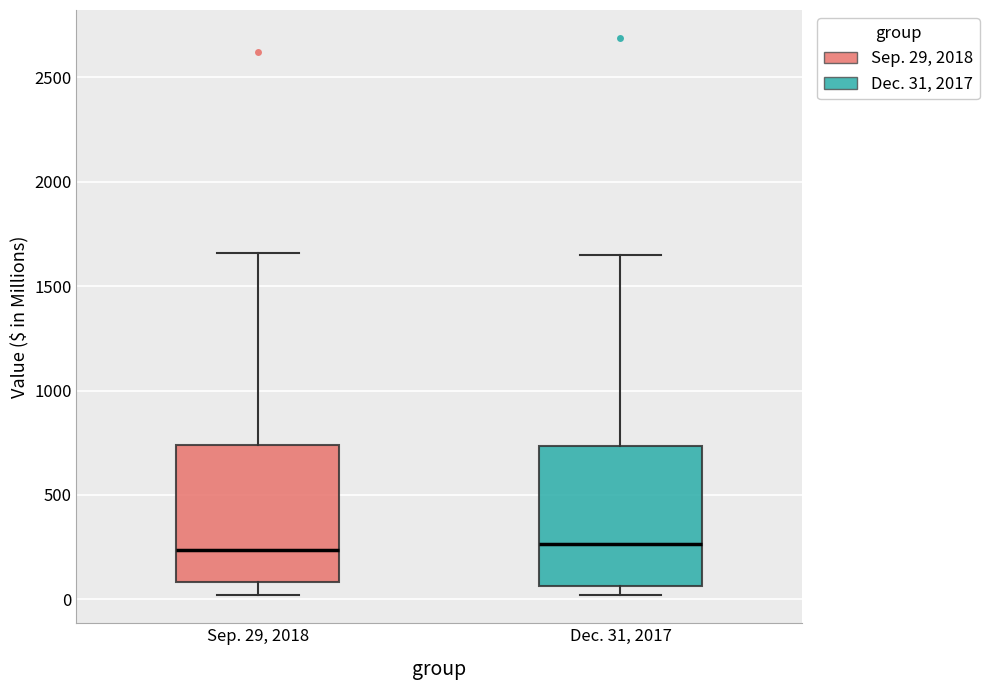

Reading left to right, transcribe this box plot: for each box, give where its median line is, the range the box spans, and where its two whiskers end, as read against the y-axis. The values are not printed on the chart, so give them approximately, as read against the axis.

Sep. 29, 2018: median 250, box 100 to 750, whiskers 0 to 1650
Dec. 31, 2017: median 250, box 50 to 750, whiskers 0 to 1650